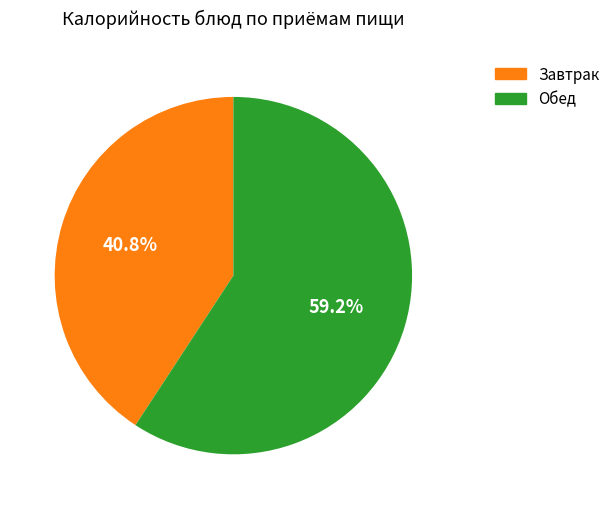

Is there a majority slice in this chart?

Yes